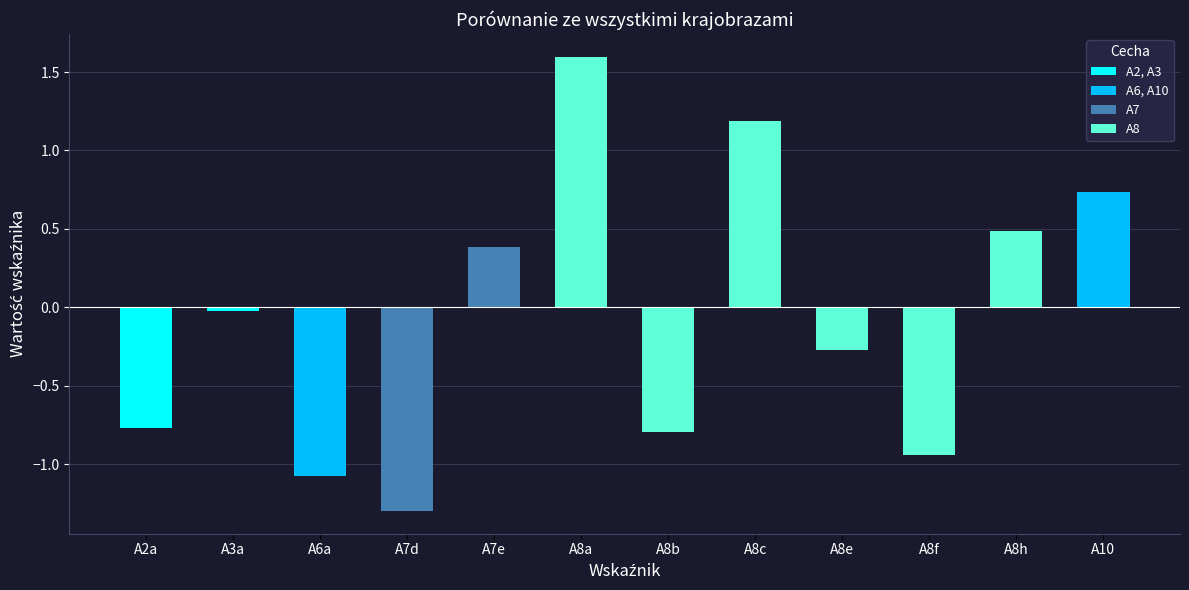

Read the value at A8a.

1.6